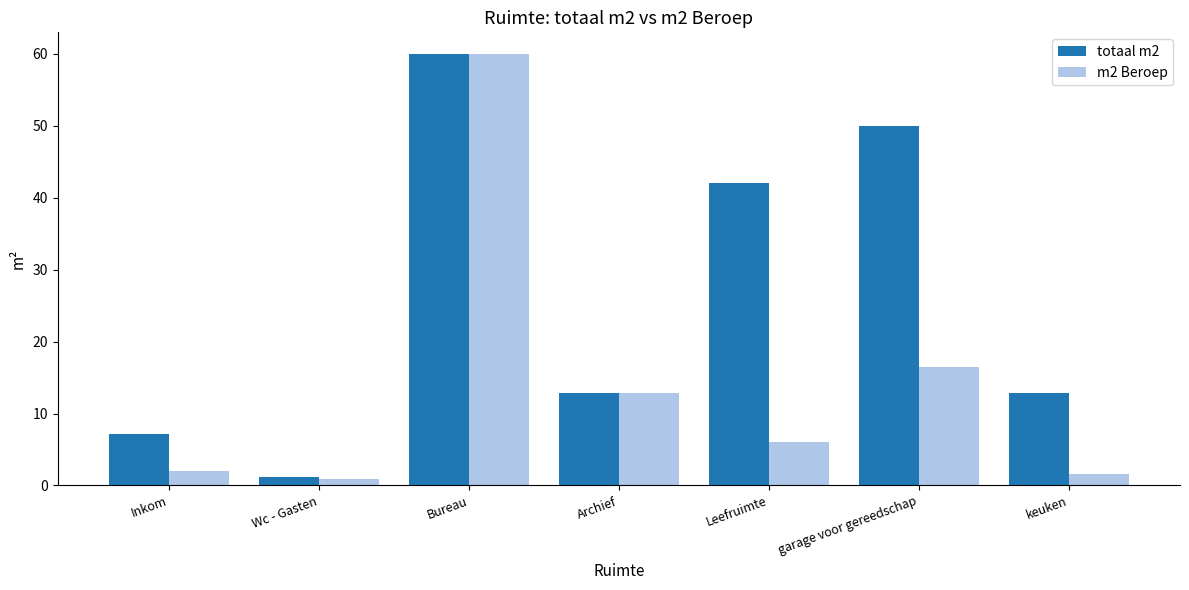

Where is totaal m2 nearest to the value 30?

Leefruimte